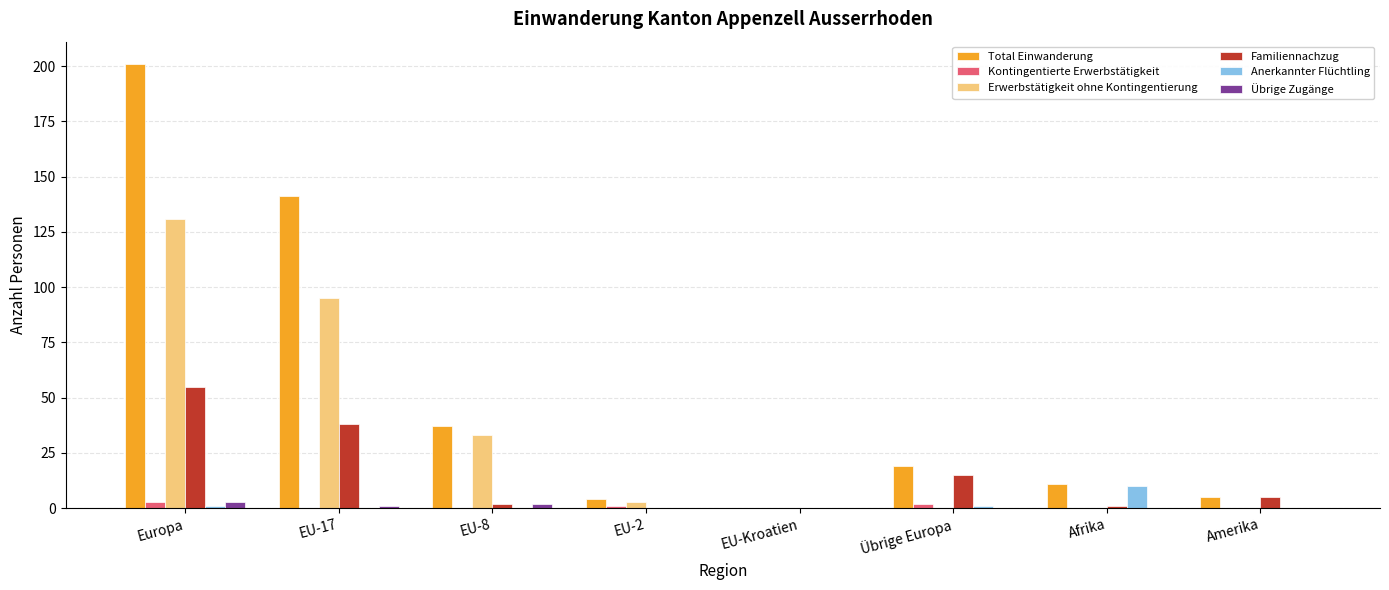

At which category is the sum across all series the highest?

Europa